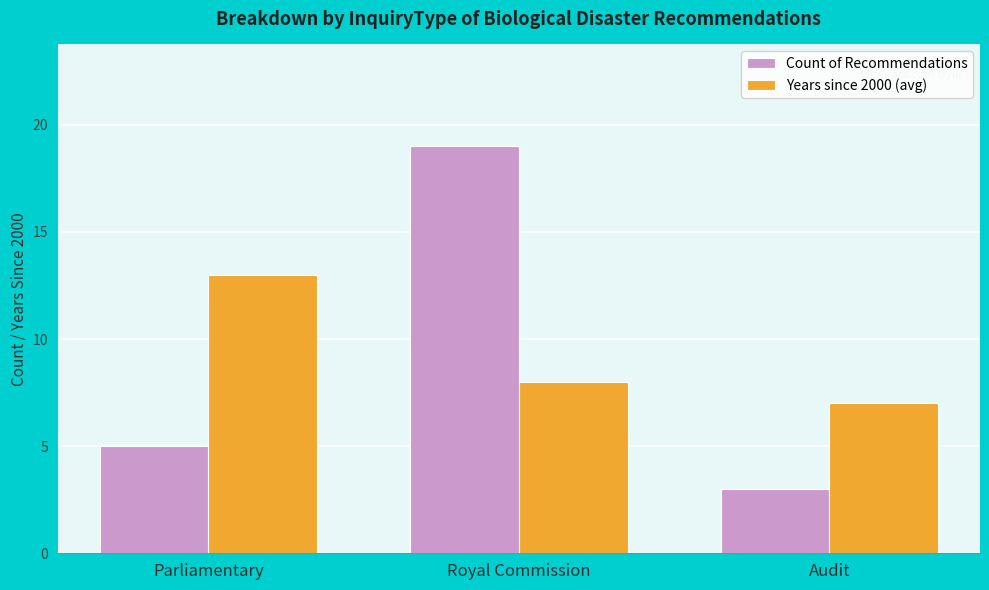

What is the sum of the Count of Recommendations values at Parliamentary and Royal Commission?

24